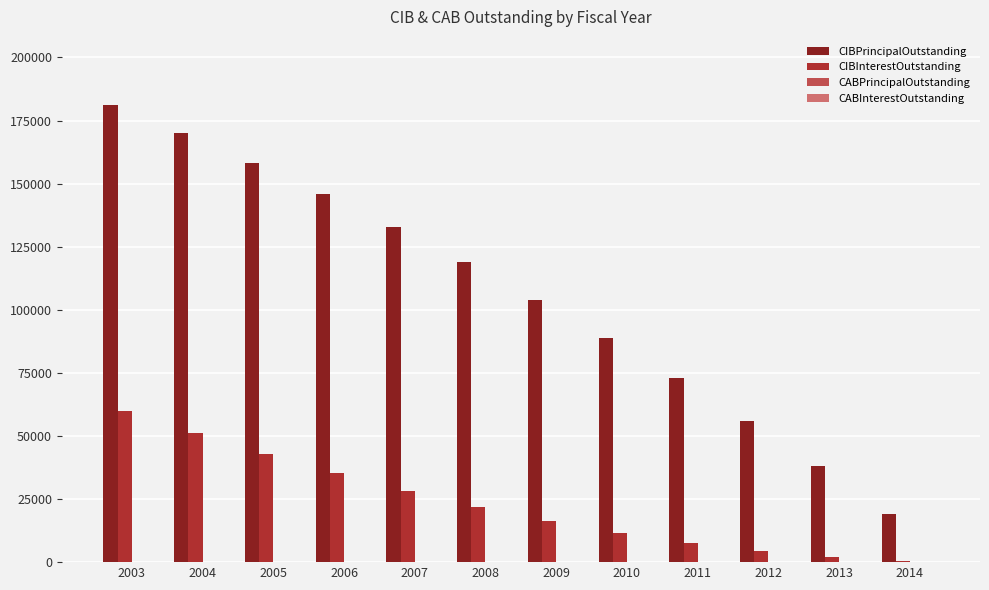

What is the greatest value displayed?

181000